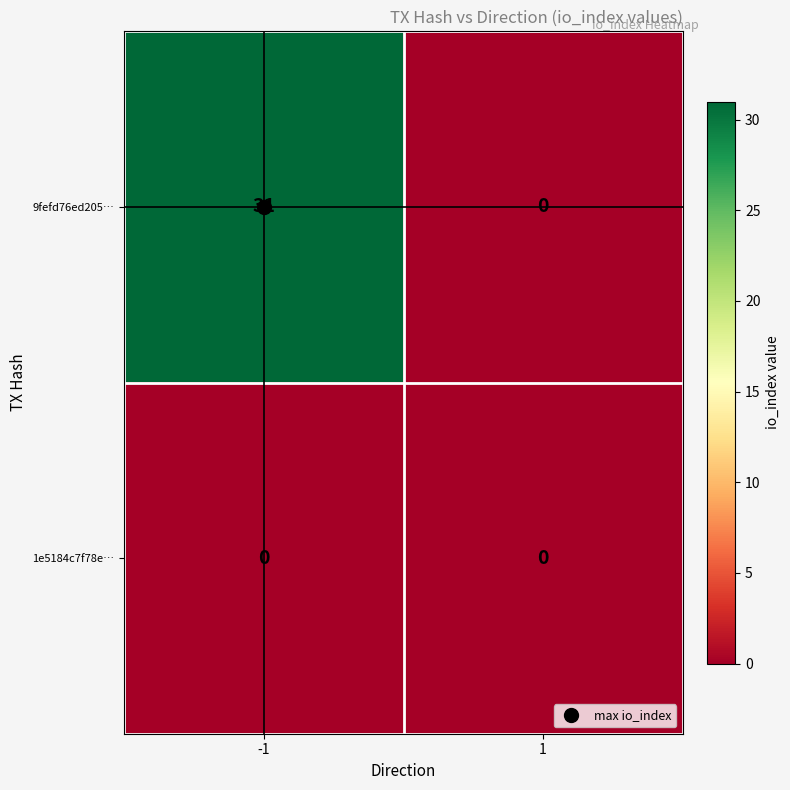

What is the sum of all 9fefd76ed205… values?

31